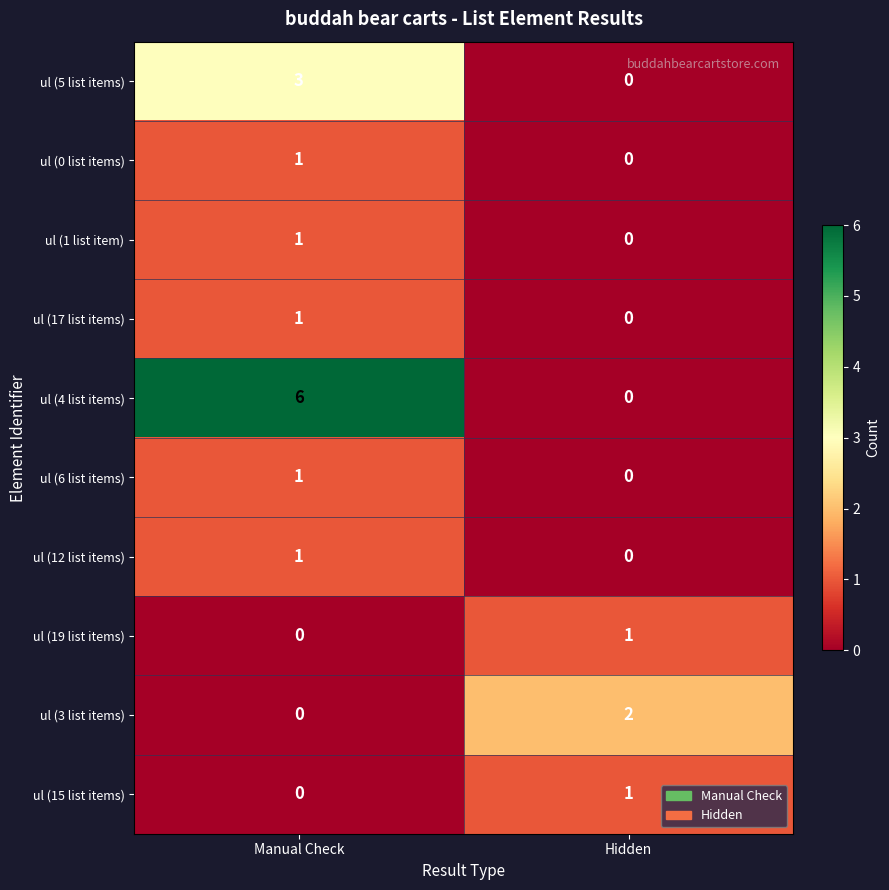

Between Manual Check and Hidden, which series saw the biggest shift?

ul (4 list items)